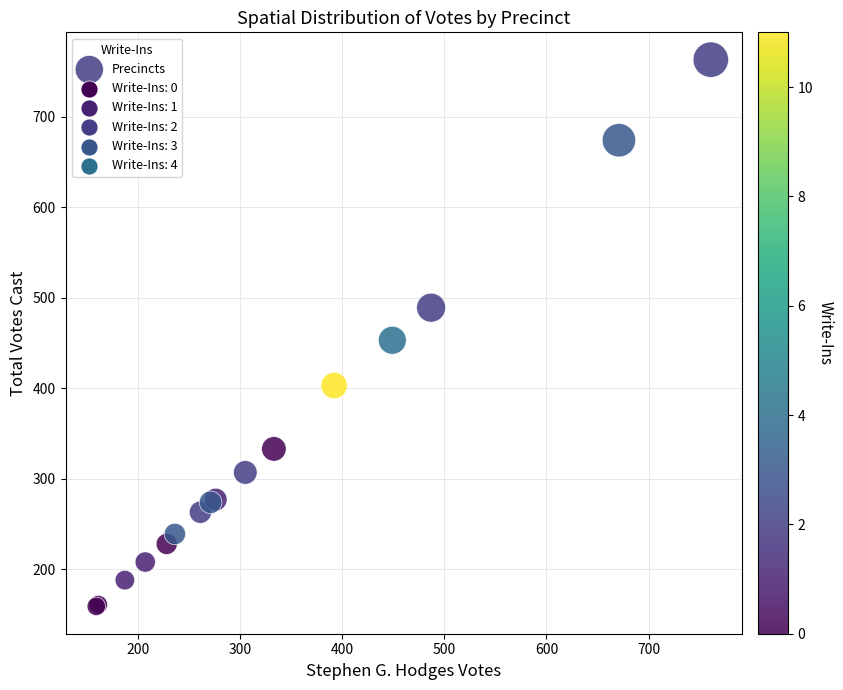

What Y value in the scatter plot is closest to 461?

453